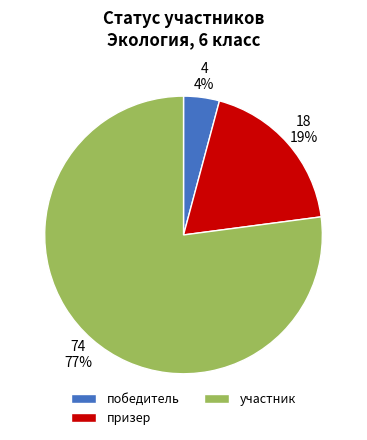

Rank the categories by value from highest to lowest.

участник, призер, победитель